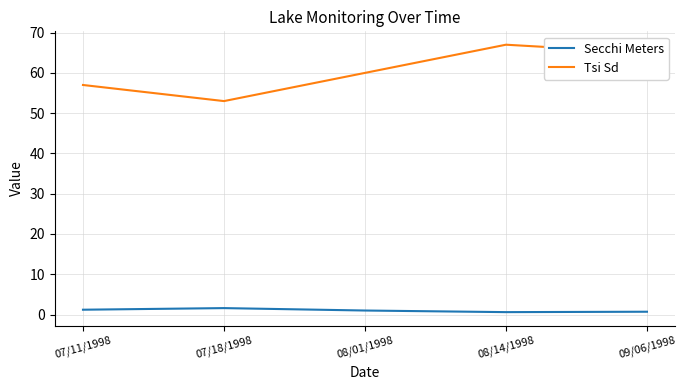

Count the number of data series in this chart.

2